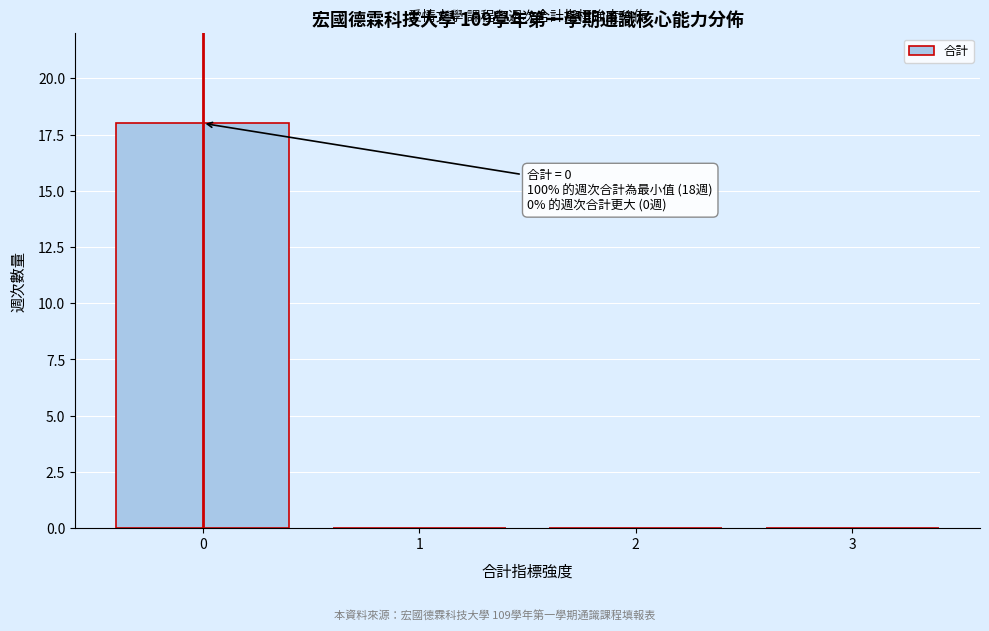

Reading left to right, list all the values displayed in this chart.

0=18	1=0	2=0	3=0